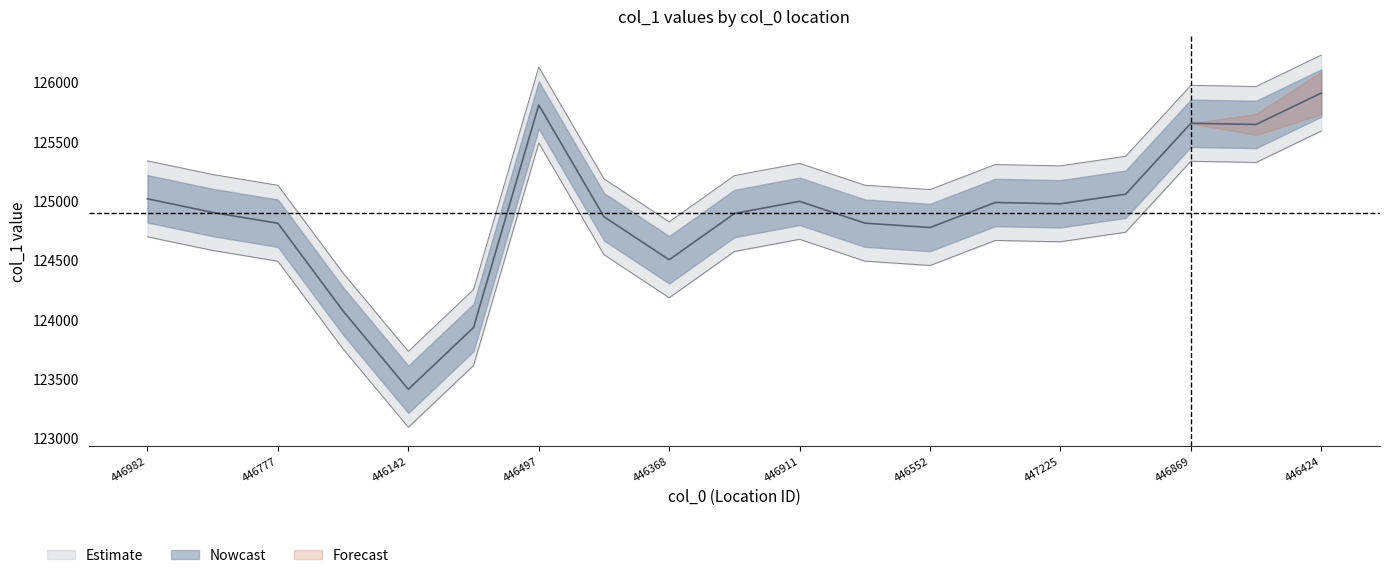

How many values in the col_1_upper series are below 125224?

9